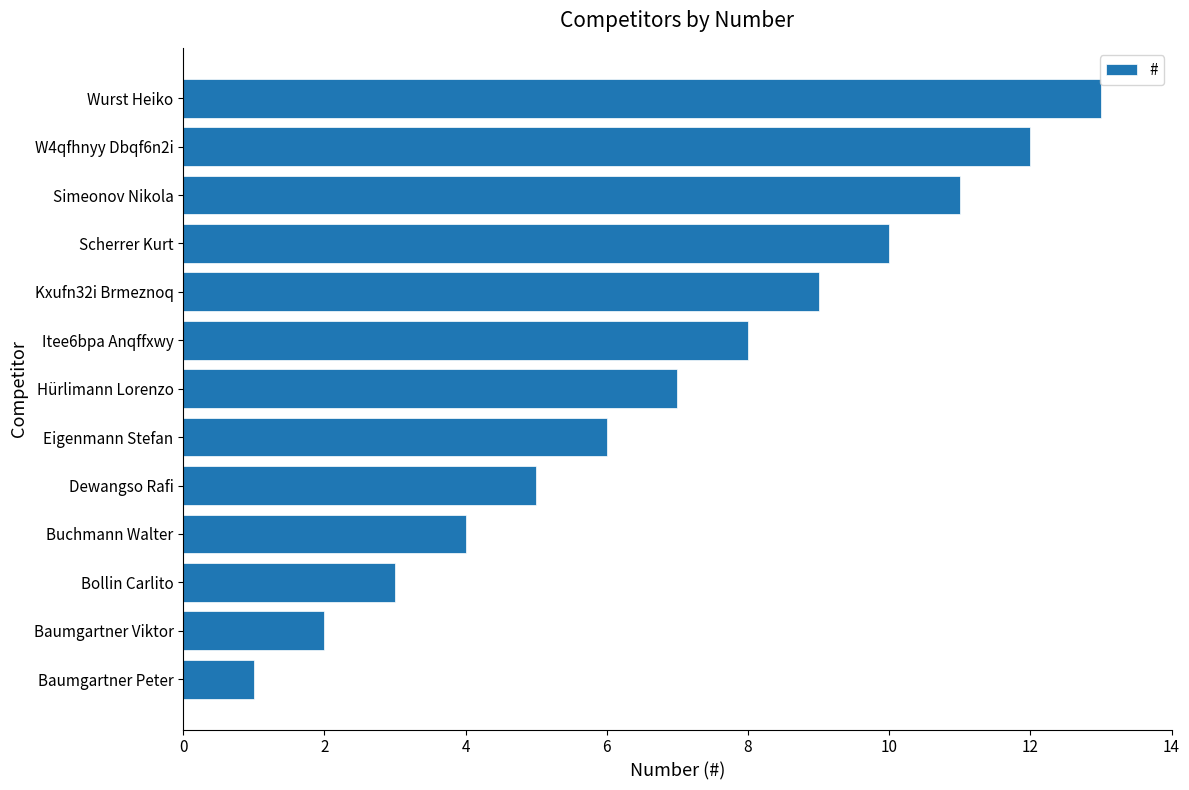

The chart shows a value of 6 at Eigenmann Stefan. True or false?

True